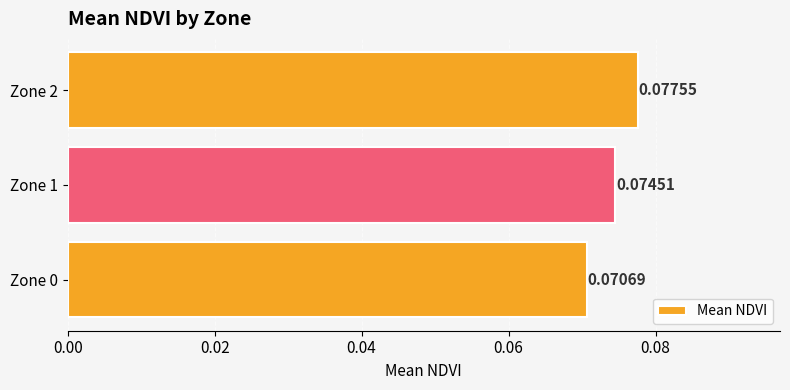

List the labels in order of value, largest first.

Zone 2, Zone 1, Zone 0